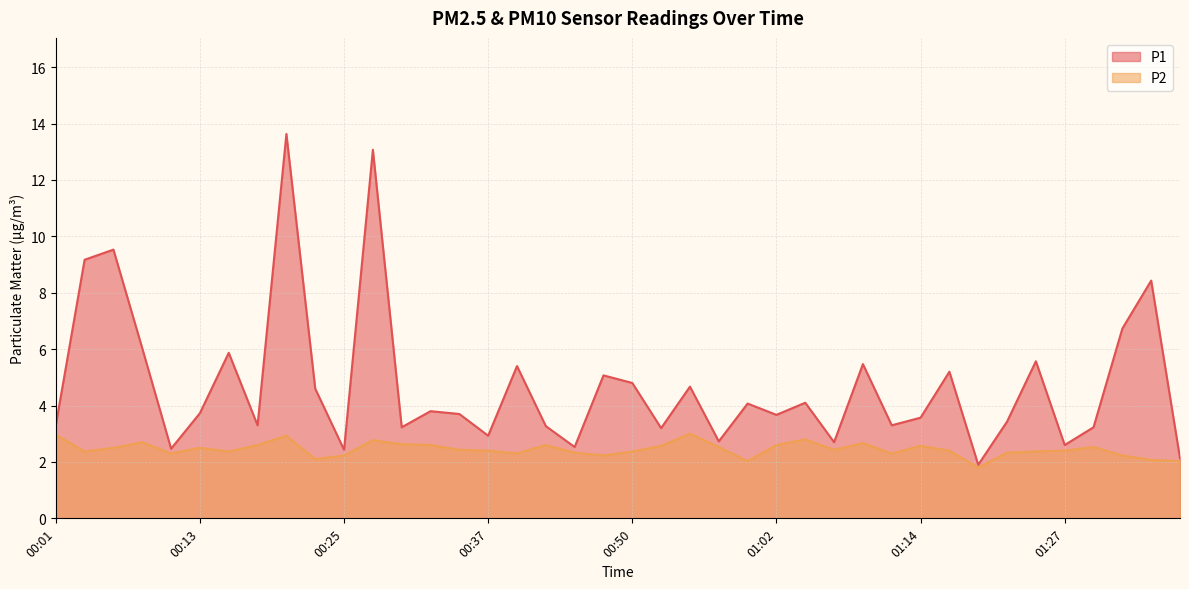

Does the chart display data point markers on the line(s)?

No